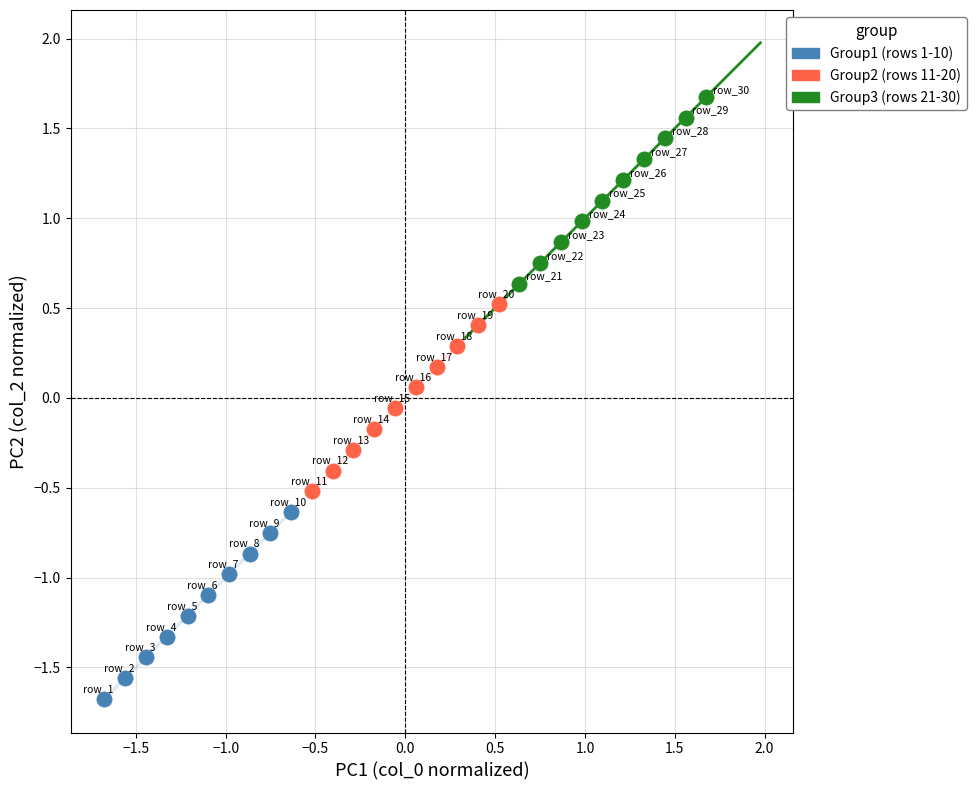

Which series reaches the maximum Y coordinate?

Group3 (rows 21-30)